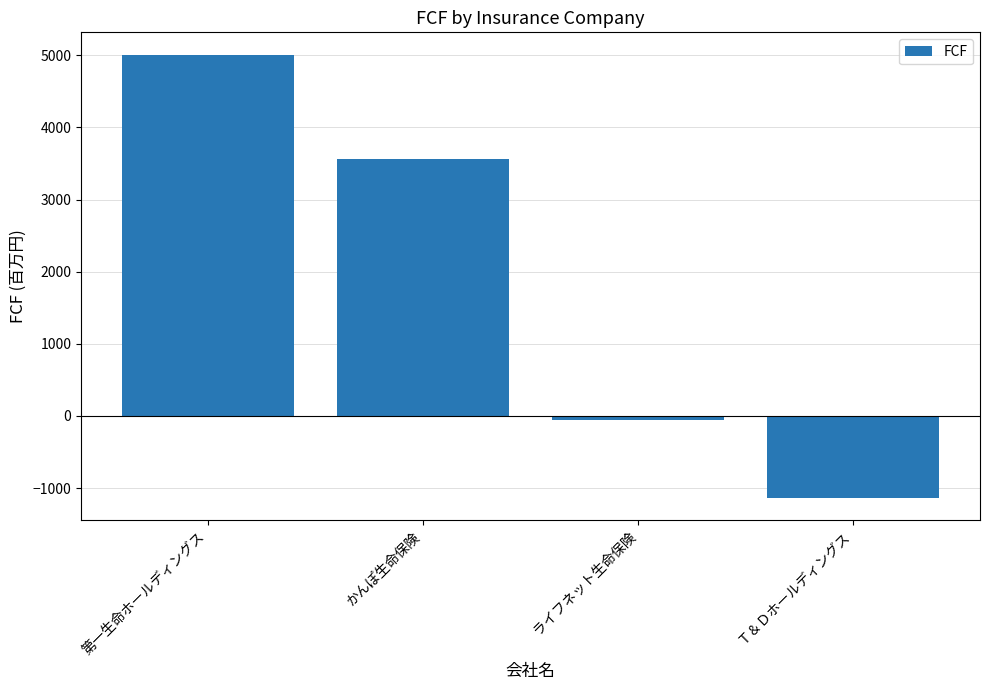

Reading left to right, extract all data points from this chart.

第一生命ホールディングス=5012	かんぽ生命保険=3561	ライフネット生命保険=-50	Ｔ＆Ｄホールディングス=-1137